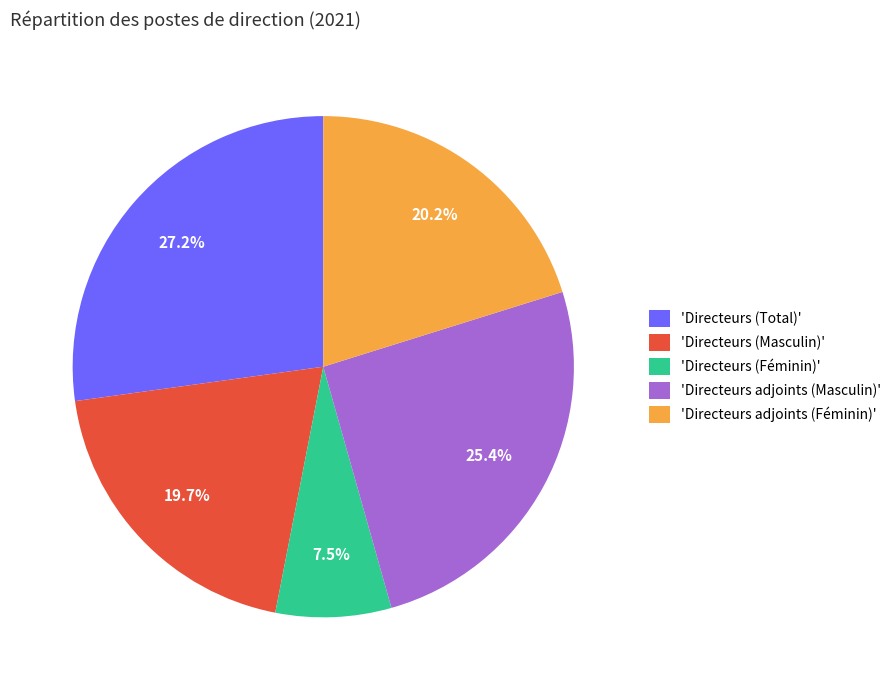

What is the total percentage of 'Directeurs (Féminin)' and 'Directeurs (Masculin)'?

27.2%